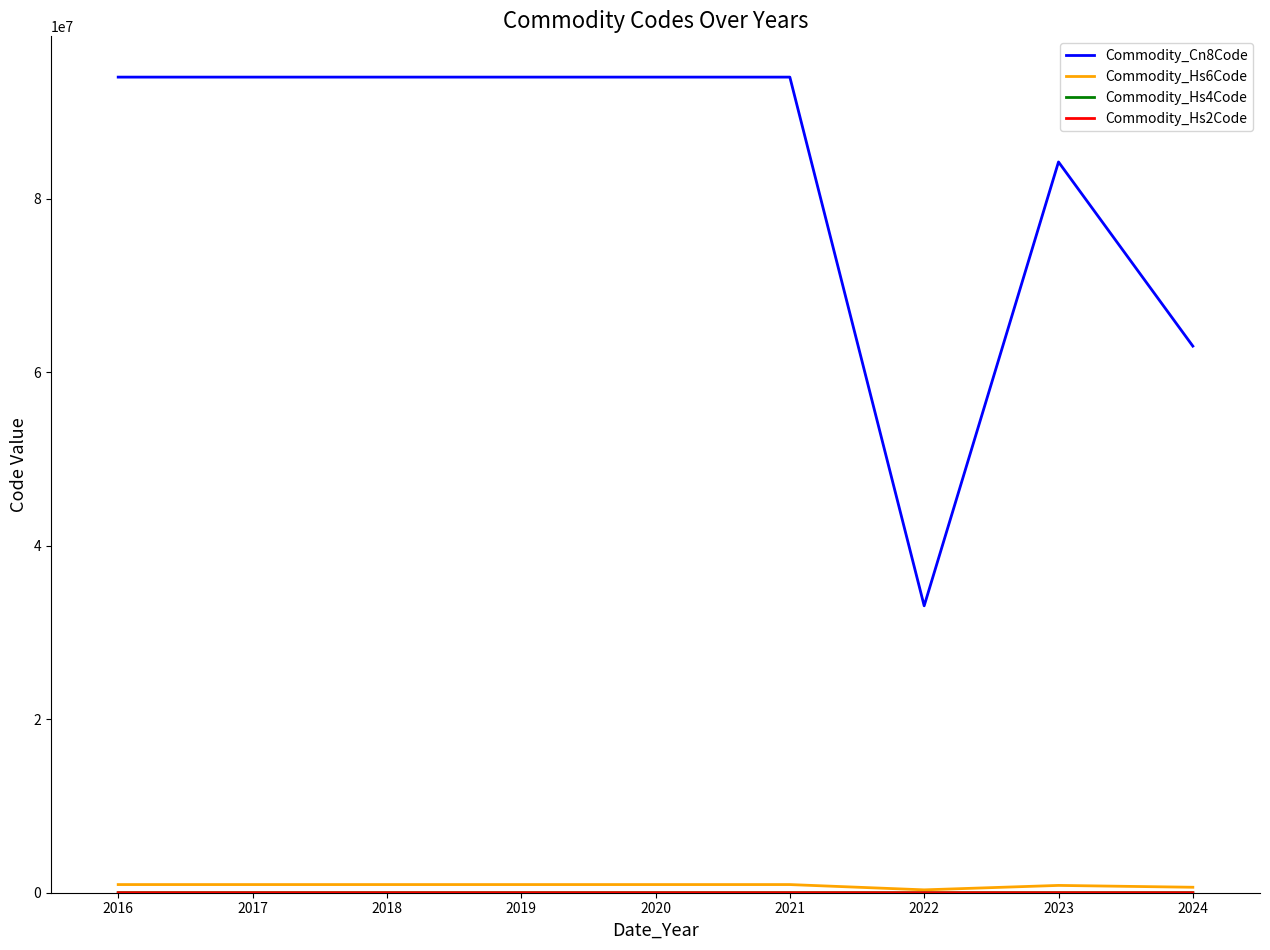

Which series has the widest spread of values?

Commodity_Cn8Code